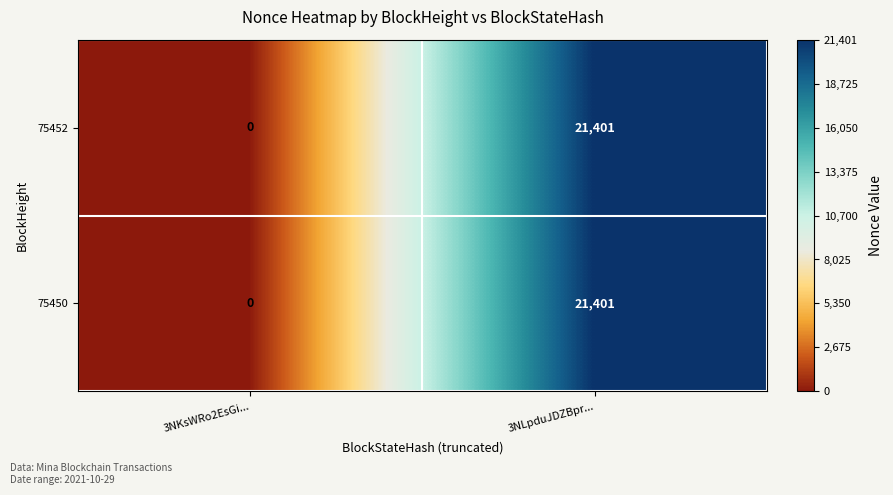

At which label is 75450 closest to 10700?

3NKsWRo2EsGi...